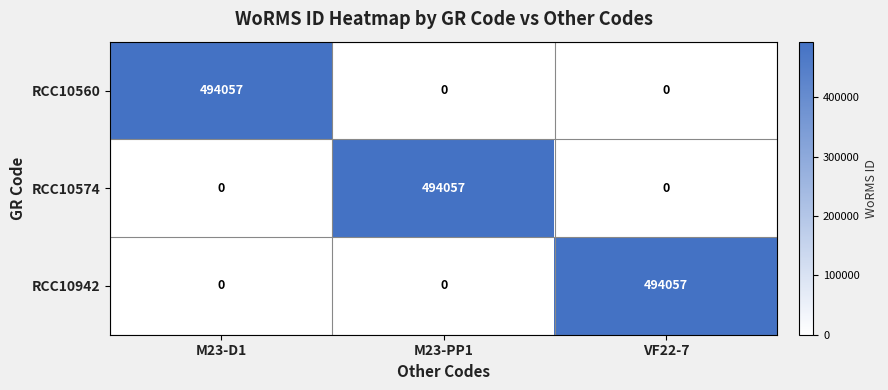

Reading right to left, list all the values displayed in this chart.

RCC10560: VF22-7=0	M23-PP1=0	M23-D1=494057
RCC10574: VF22-7=0	M23-PP1=494057	M23-D1=0
RCC10942: VF22-7=494057	M23-PP1=0	M23-D1=0